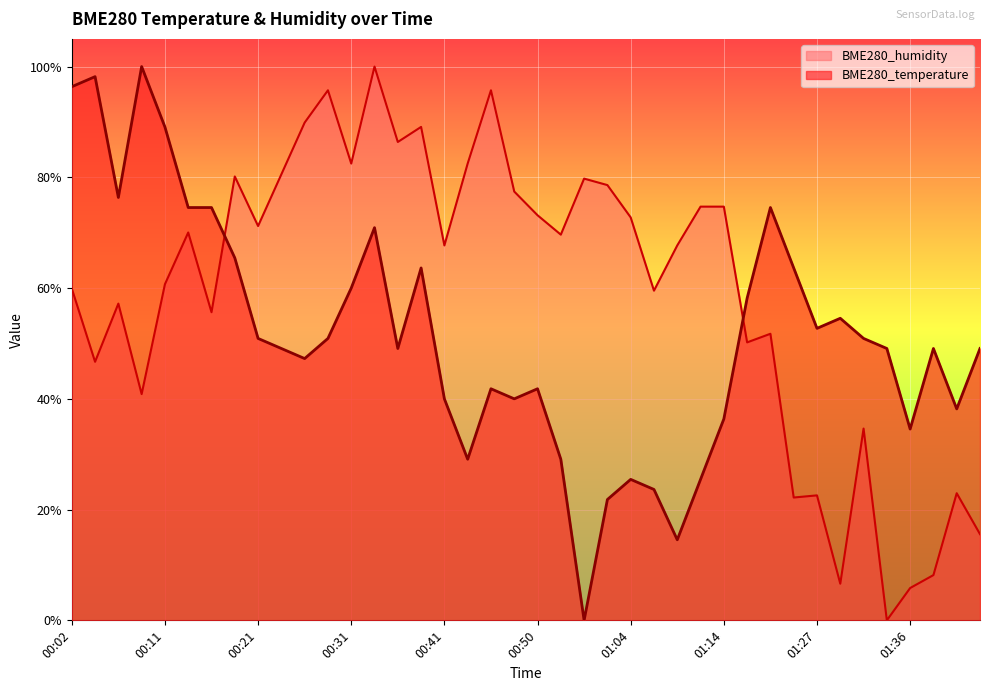

True or false: BME280_temperature has more than 1 points higher than both neighbors.

True